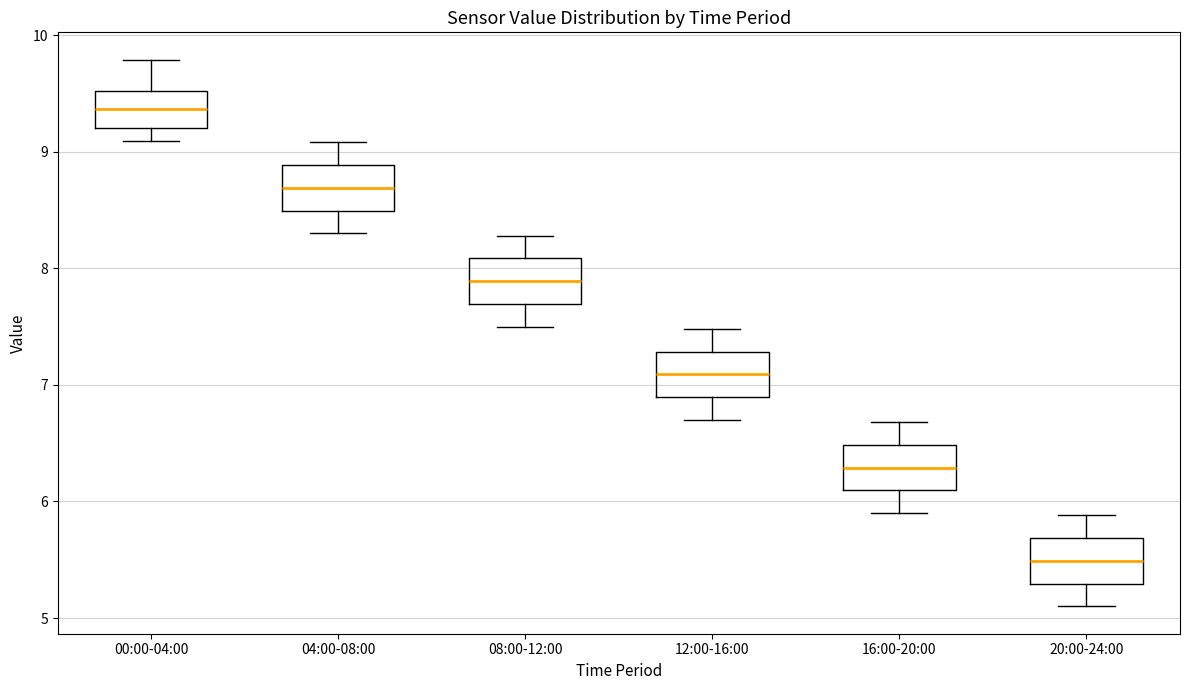

Reading left to right, read every box against the y-axis: the position of its median line, the range the box covers, and the ends of its whiskers. The values are not printed on the chart, so give them approximately, as read against the axis.

00:00-04:00: median 9.4, box 9.2 to 9.5, whiskers 9.1 to 9.8
04:00-08:00: median 8.7, box 8.5 to 8.9, whiskers 8.3 to 9.1
08:00-12:00: median 7.9, box 7.7 to 8.1, whiskers 7.5 to 8.3
12:00-16:00: median 7.1, box 6.9 to 7.3, whiskers 6.7 to 7.5
16:00-20:00: median 6.3, box 6.1 to 6.5, whiskers 5.9 to 6.7
20:00-24:00: median 5.5, box 5.3 to 5.7, whiskers 5.1 to 5.9